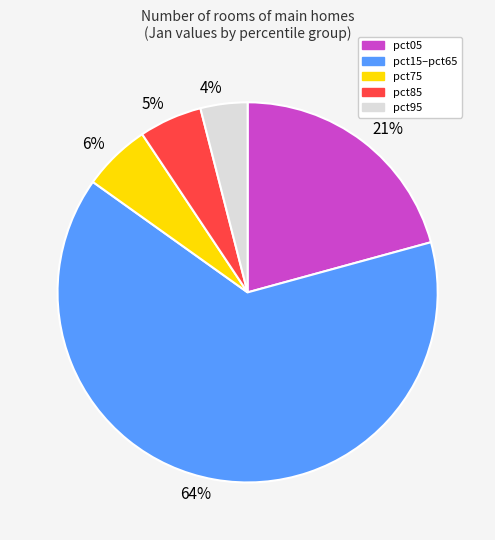

True or false: pct05 accounts for 21% of the total.

True